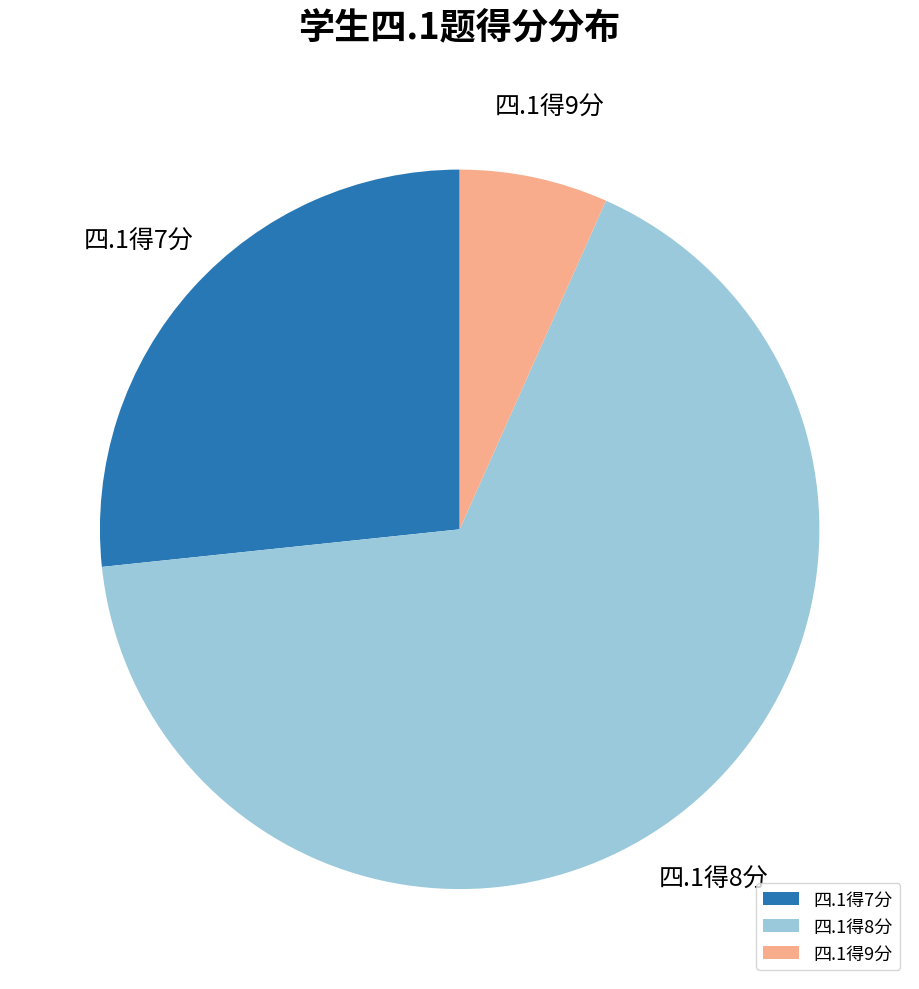

Is there a majority slice in this chart?

Yes